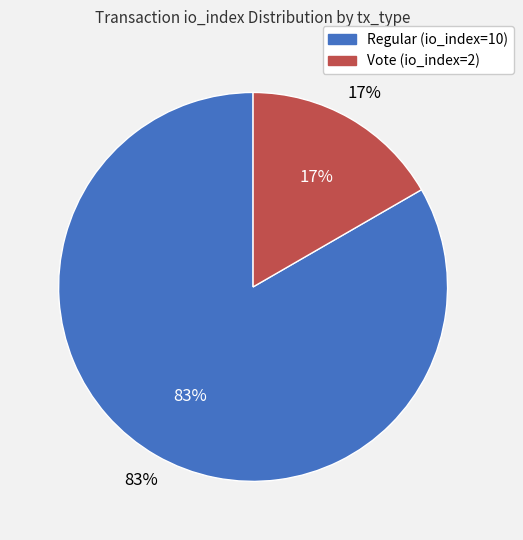

To the nearest percent, what portion does Regular (io_index=10) represent?

83%